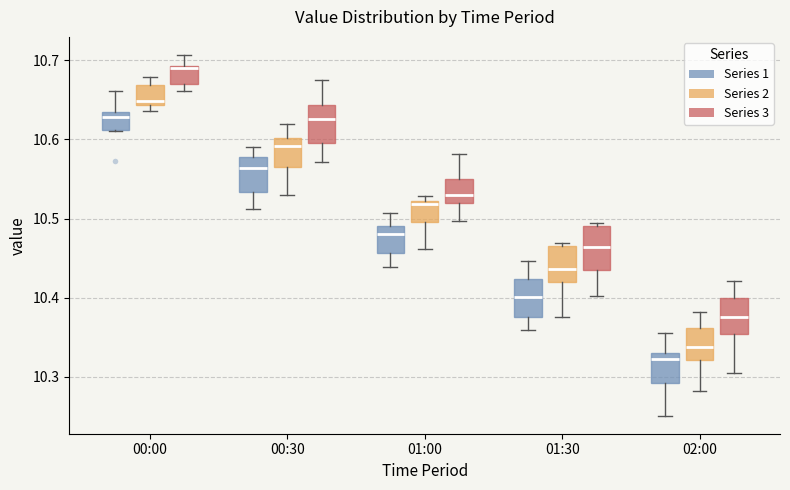

Reading left to right, transcribe this box plot: for each box, give where its median line is, the range the box spans, and where its two whiskers end, as read against the y-axis. The values are not printed on the chart, so give them approximately, as read against the axis.

00:00 (Series 1): median 10.63 (just below the box's upper edge), box 10.61 to 10.63, whiskers 10.61 to 10.66
00:00 (Series 2): median 10.65, box 10.64 to 10.67, whiskers 10.64 (just below the box's lower edge) to 10.68
00:00 (Series 3): median 10.69 (just below the box's upper edge), box 10.67 to 10.69, whiskers 10.66 to 10.71
00:30 (Series 1): median 10.56, box 10.53 to 10.58, whiskers 10.51 to 10.59
00:30 (Series 2): median 10.59, box 10.56 to 10.60, whiskers 10.53 to 10.62
00:30 (Series 3): median 10.63, box 10.60 to 10.64, whiskers 10.57 to 10.68
01:00 (Series 1): median 10.48, box 10.46 to 10.49, whiskers 10.44 to 10.51
01:00 (Series 2): median 10.52 (just below the box's upper edge), box 10.50 to 10.52, whiskers 10.46 to 10.53
01:00 (Series 3): median 10.53, box 10.52 to 10.55, whiskers 10.50 to 10.58
01:30 (Series 1): median 10.40, box 10.38 to 10.42, whiskers 10.36 to 10.45
01:30 (Series 2): median 10.44, box 10.42 to 10.46, whiskers 10.38 to 10.47
01:30 (Series 3): median 10.46, box 10.44 to 10.49, whiskers 10.40 to 10.49
02:00 (Series 1): median 10.32, box 10.29 to 10.33, whiskers 10.25 to 10.35
02:00 (Series 2): median 10.34, box 10.32 to 10.36, whiskers 10.28 to 10.38
02:00 (Series 3): median 10.38, box 10.35 to 10.40, whiskers 10.31 to 10.42